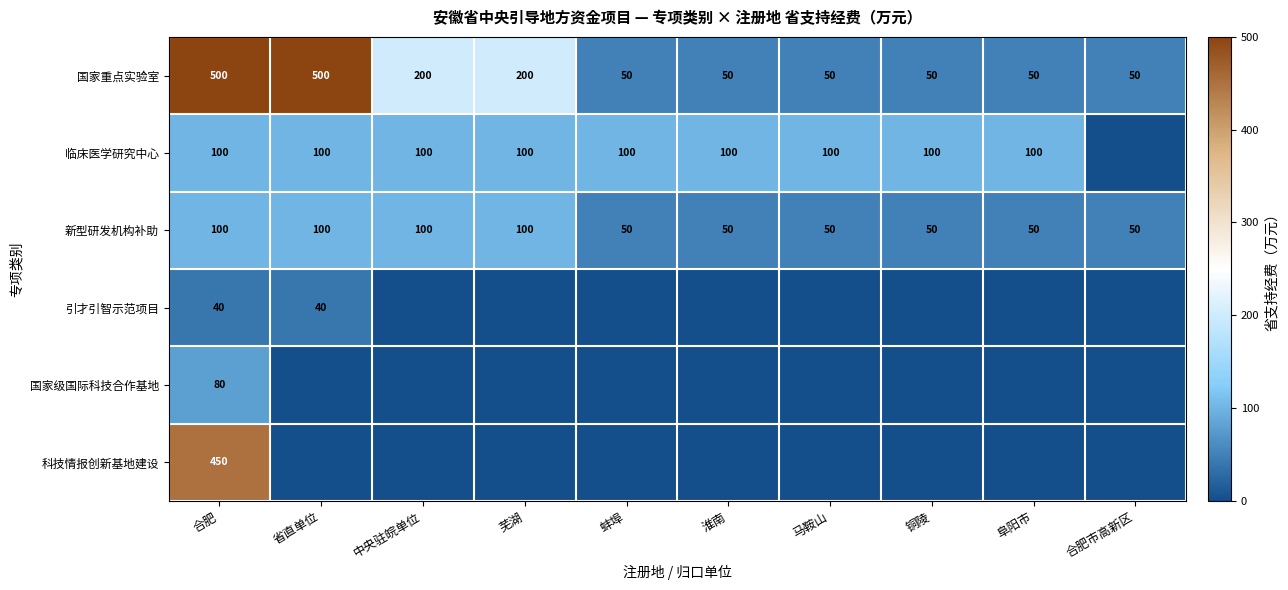

What is the sum of all 新型研发机构补助 values?

700